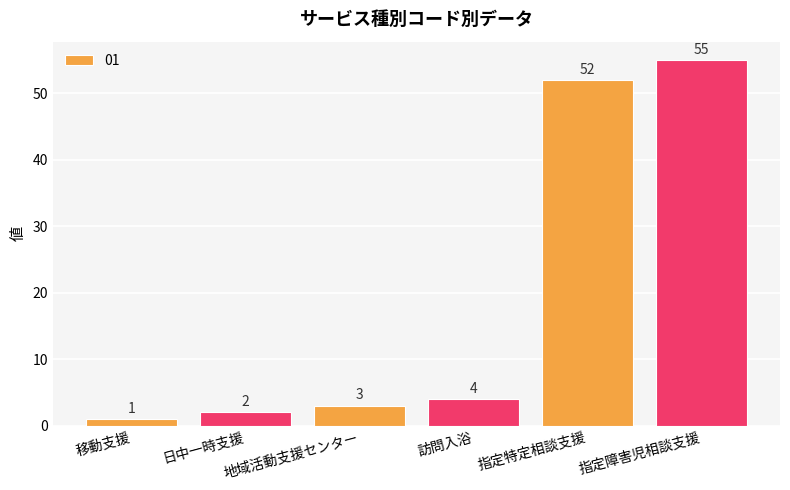

Reading right to left, transcribe all the data shown in this chart.

55	52	4	3	2	1